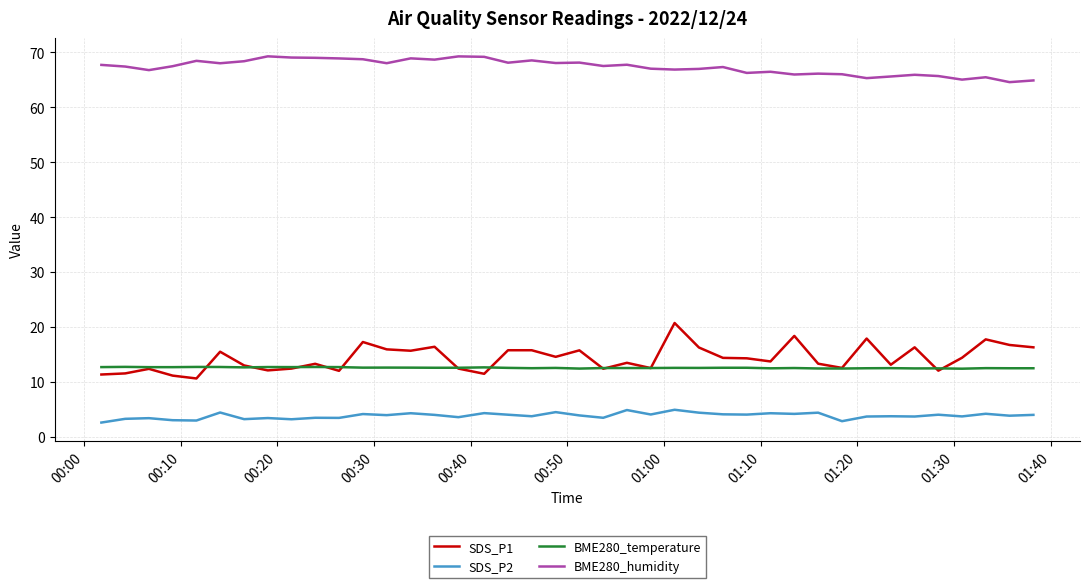

How many lines are shown in the chart?

4